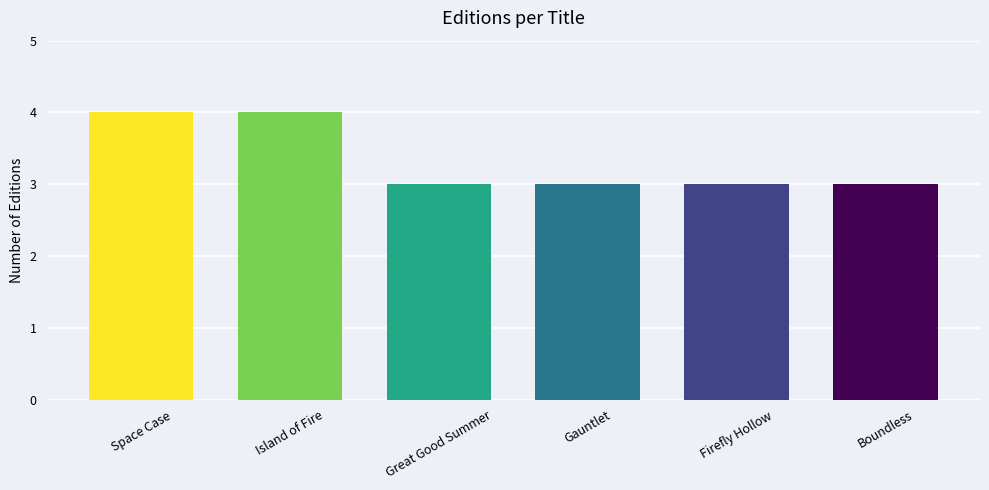

The chart shows a value of 2 at Island of Fire. True or false?

False